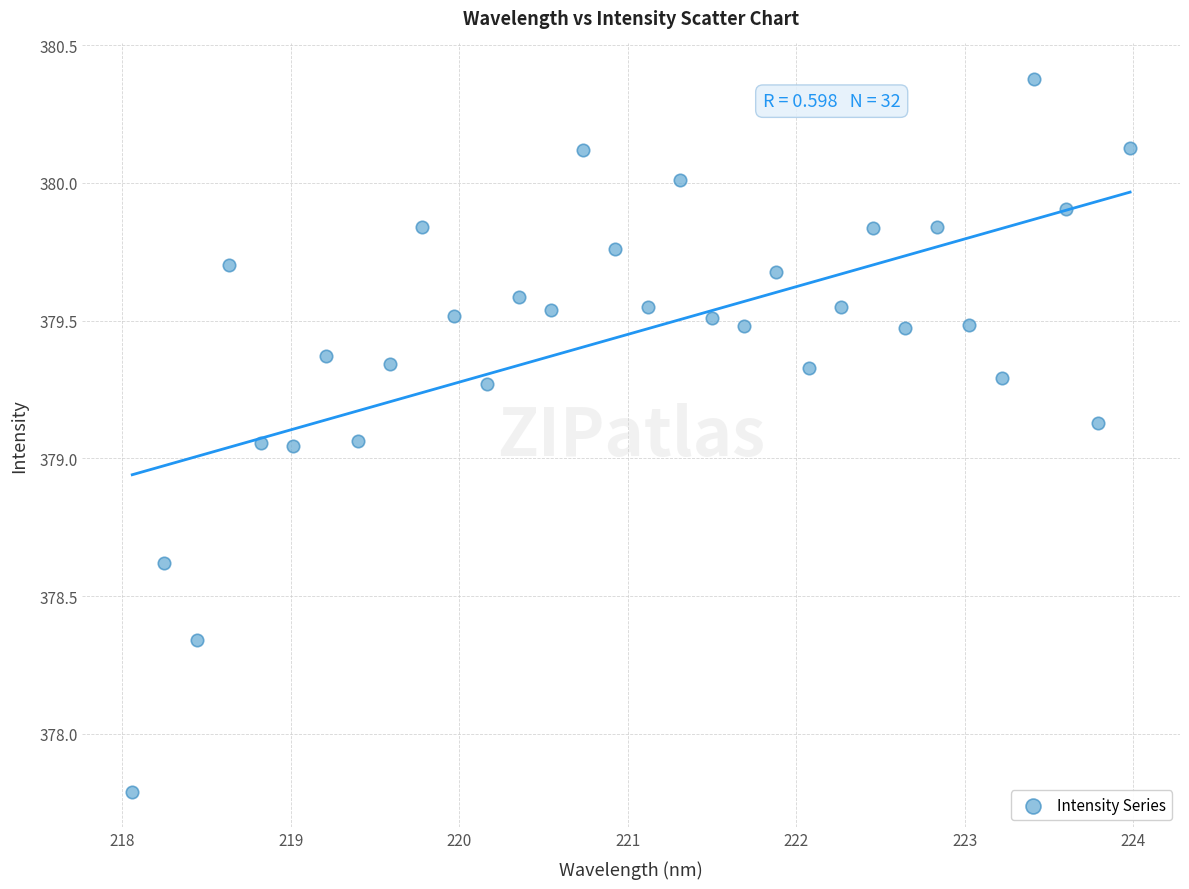

What is the range of Y values (max minus min)?

2.6